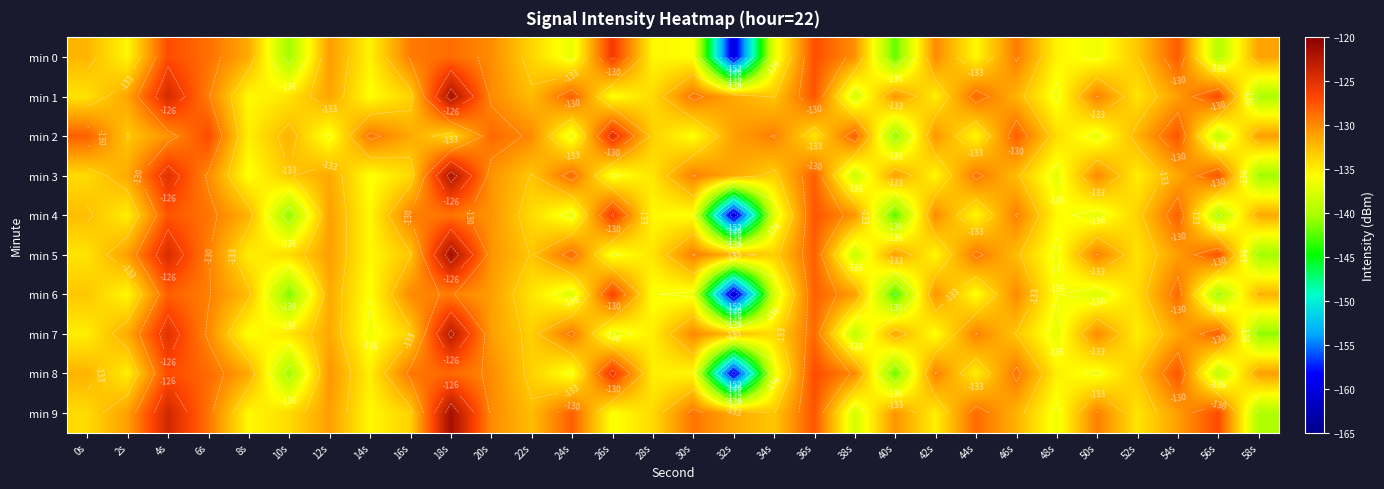

Between 38s and 0s, which is larger?

38s